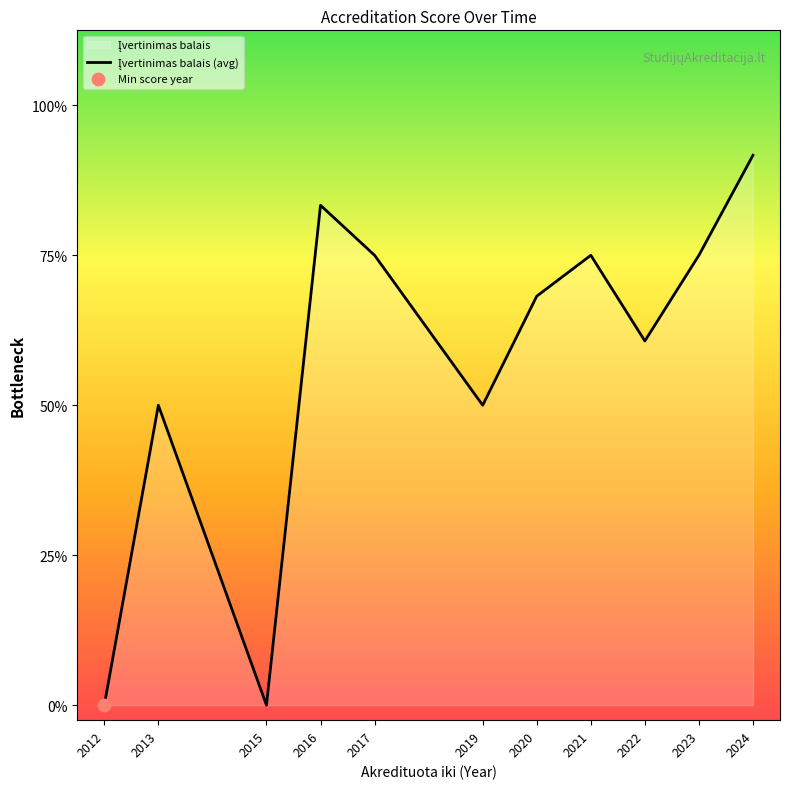

What is the ratio of the value at 2019 to the value at 2022?

0.8